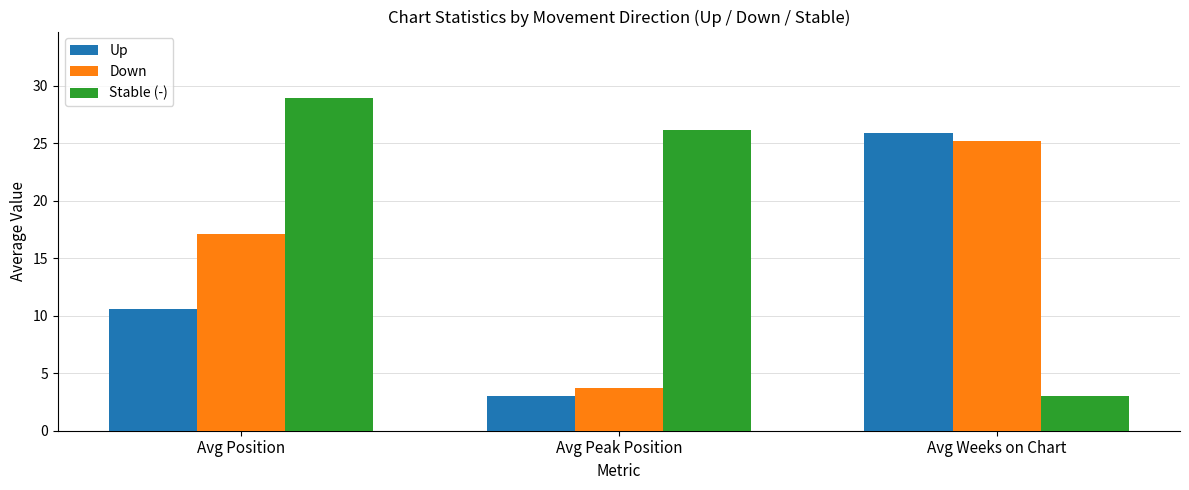

What is the value of the Down bar at the 1st from the left?

17.1